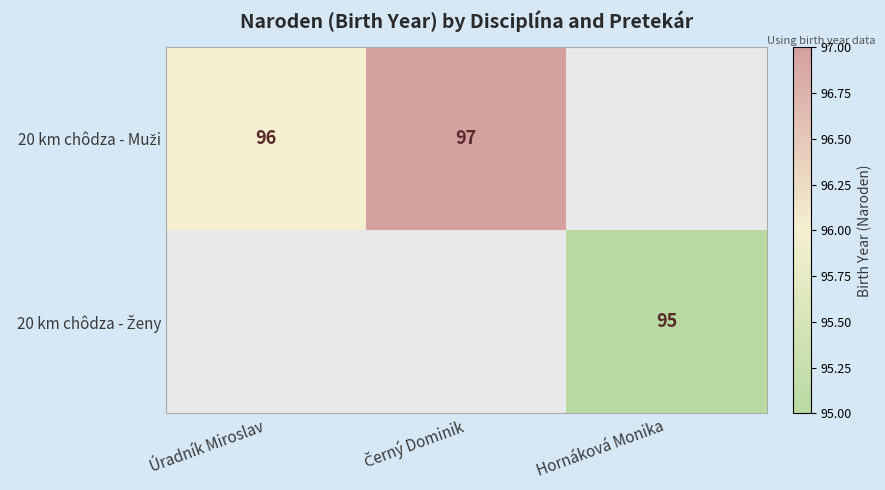

Which category has the highest value in the 20 km chôdza - Muži series?

Černý Dominik